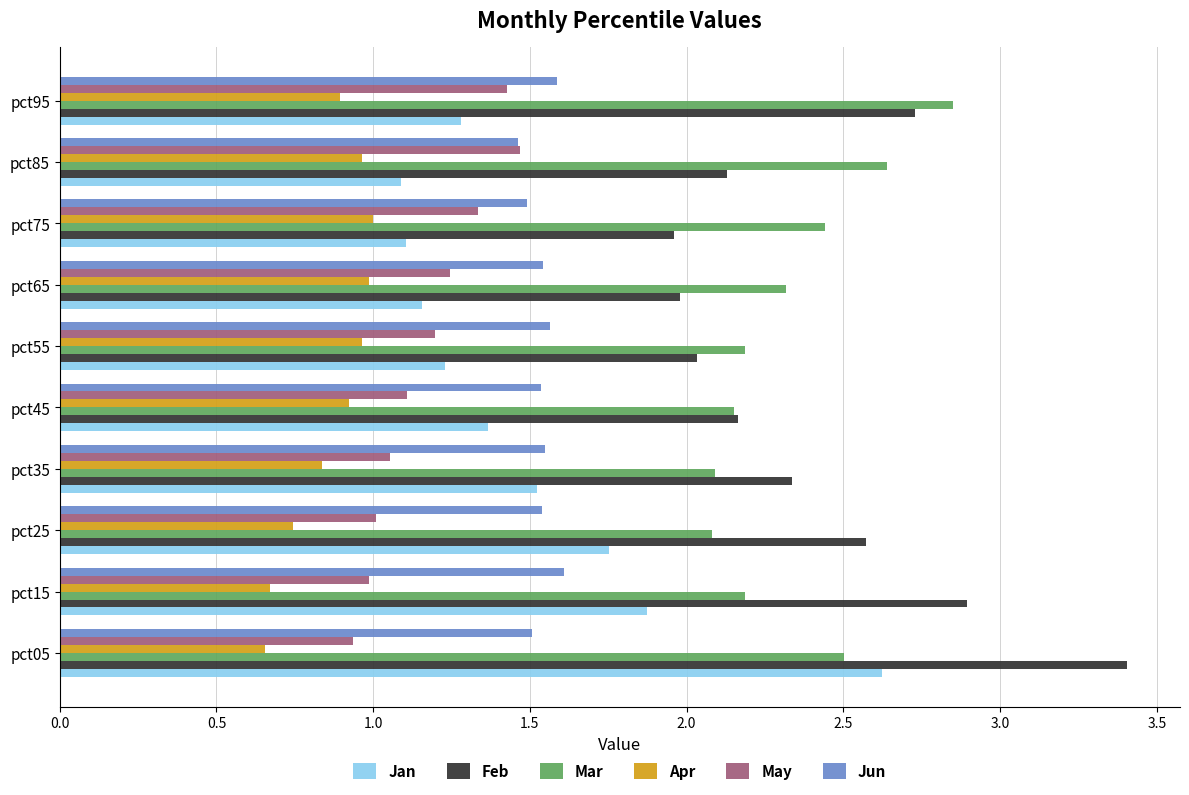

True or false: Jan has a value of 1.4 at pct45.

True